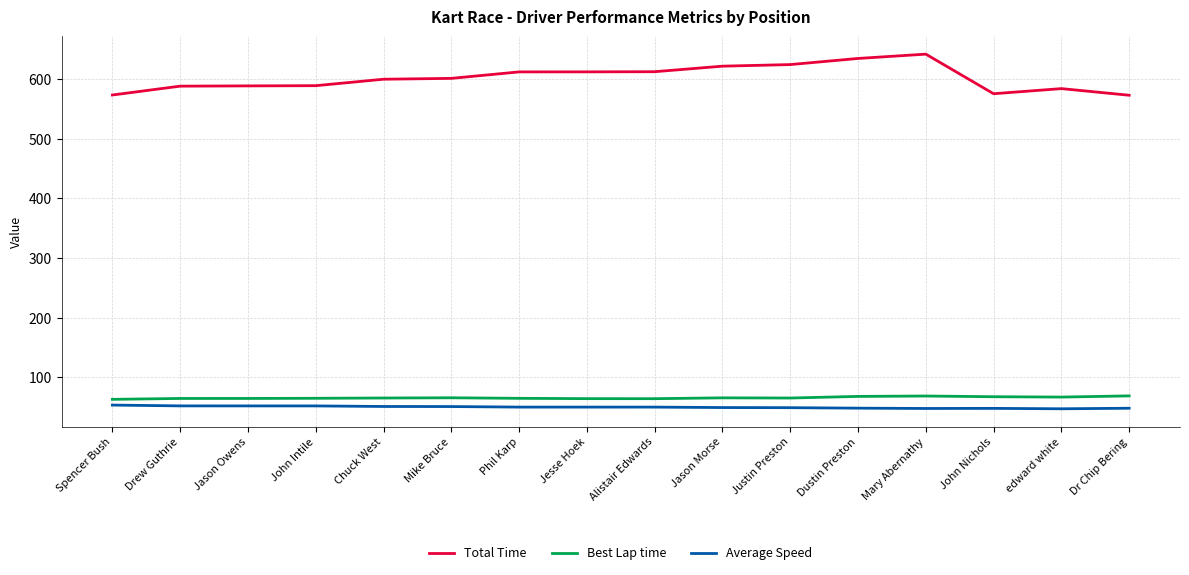

What is the approximate value of Best Lap time at John Nichols?

67.4